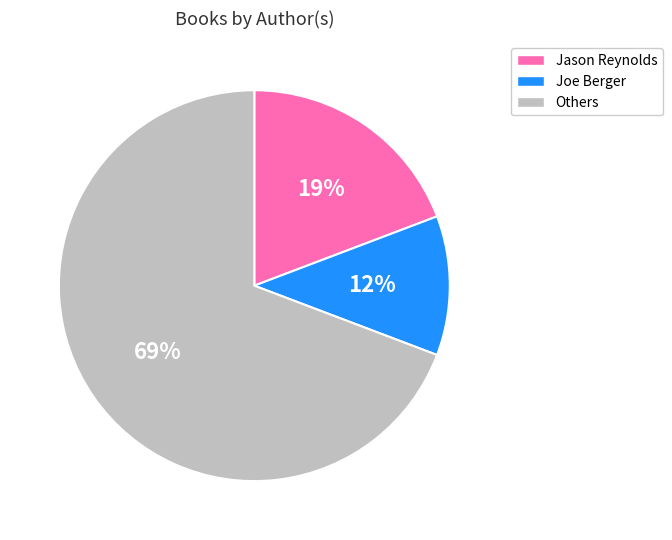

How many slices are in this pie chart?

3